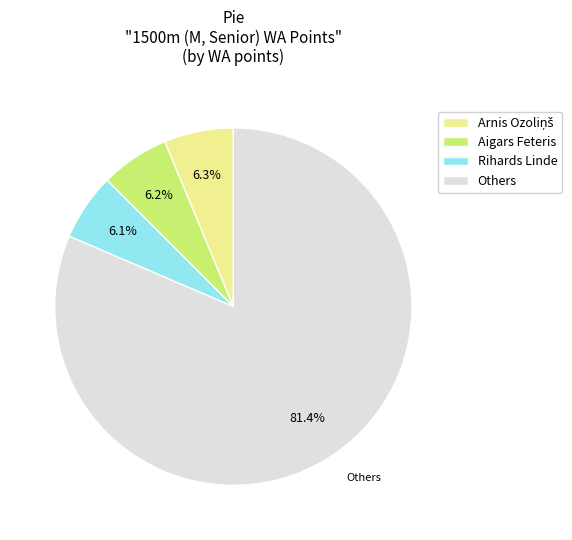

What percentage do Aigars Feteris and Rihards Linde together represent?

12.3%